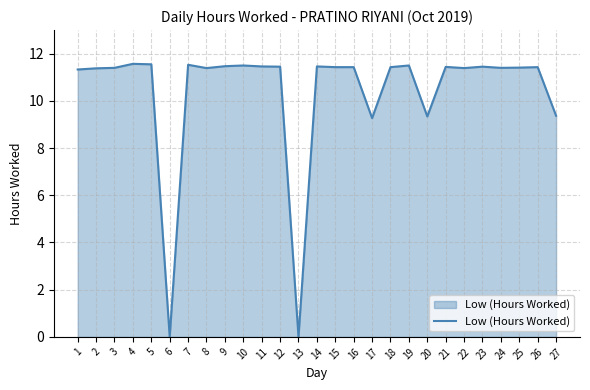

What is the greatest value displayed?

11.6